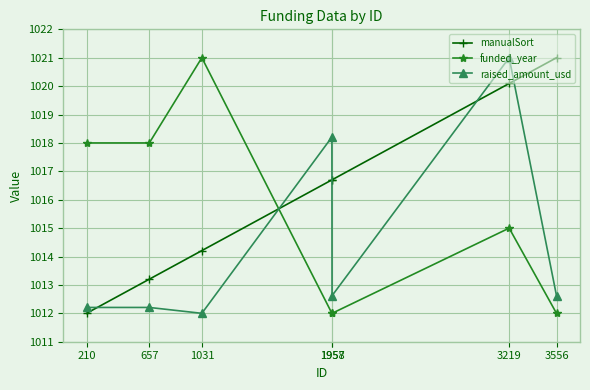

What is the value of the raised_amount_usd point at the 2nd from the left?

1012.2